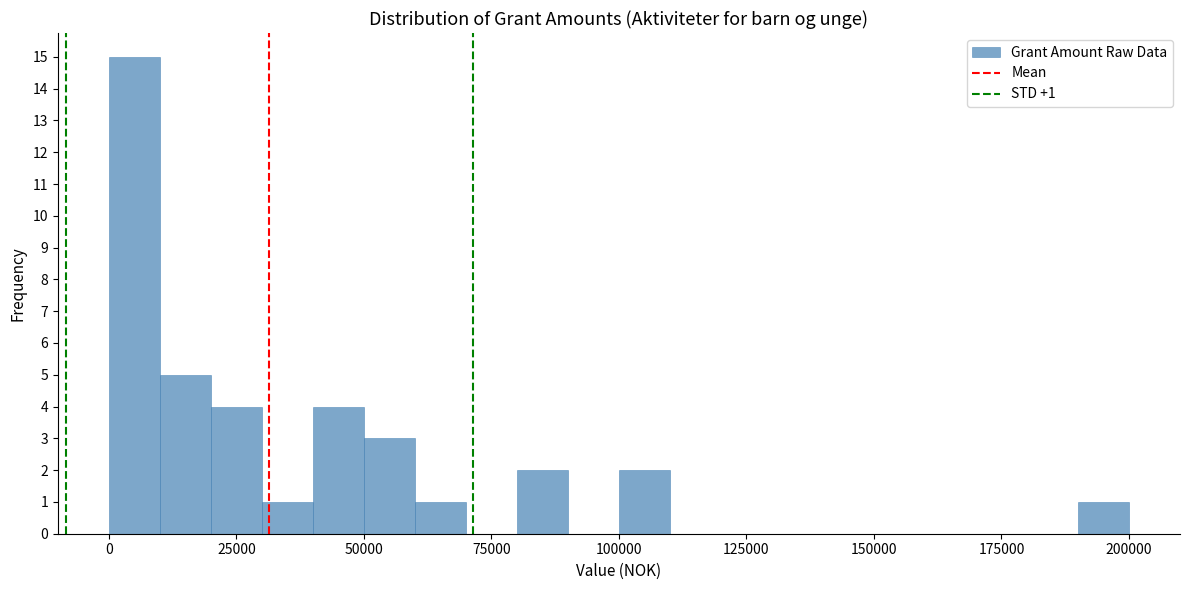

Read against the x-axis, roughly where is the centre of the tallest bar?

5000